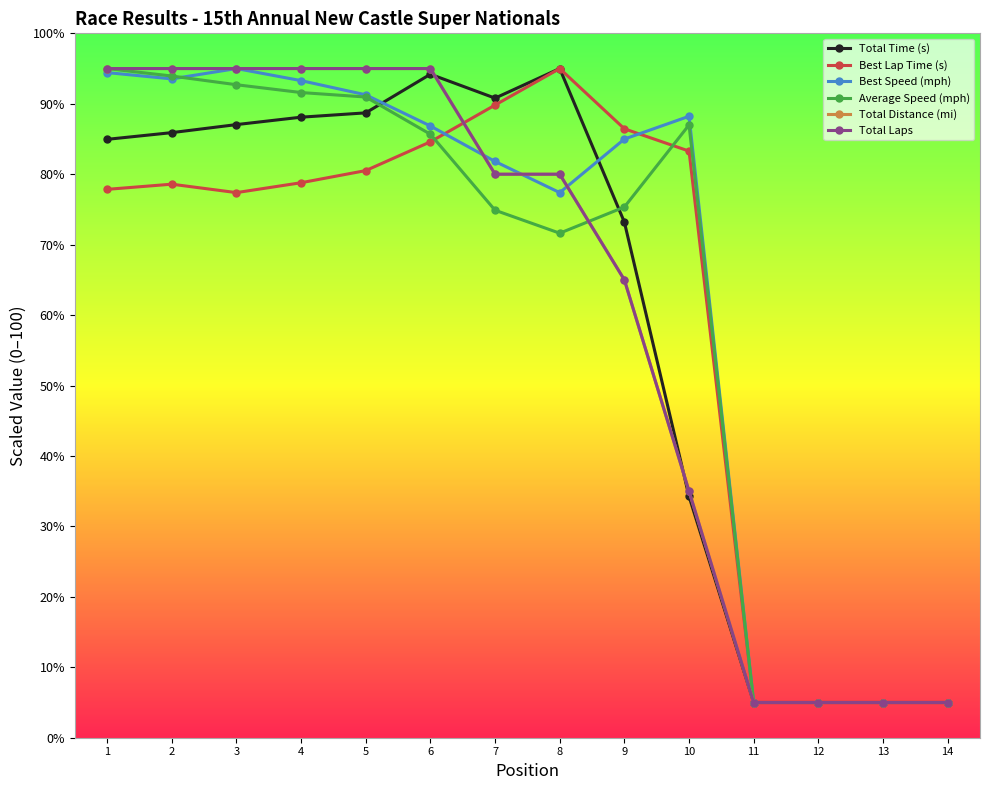

At how many categories does at least one series exceed 50?

10